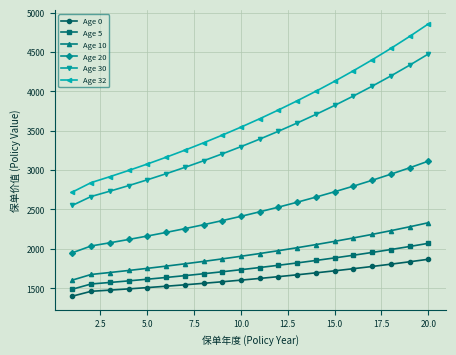

List the series in order of their peak value, highest first.

Age 32, Age 30, Age 20, Age 10, Age 5, Age 0